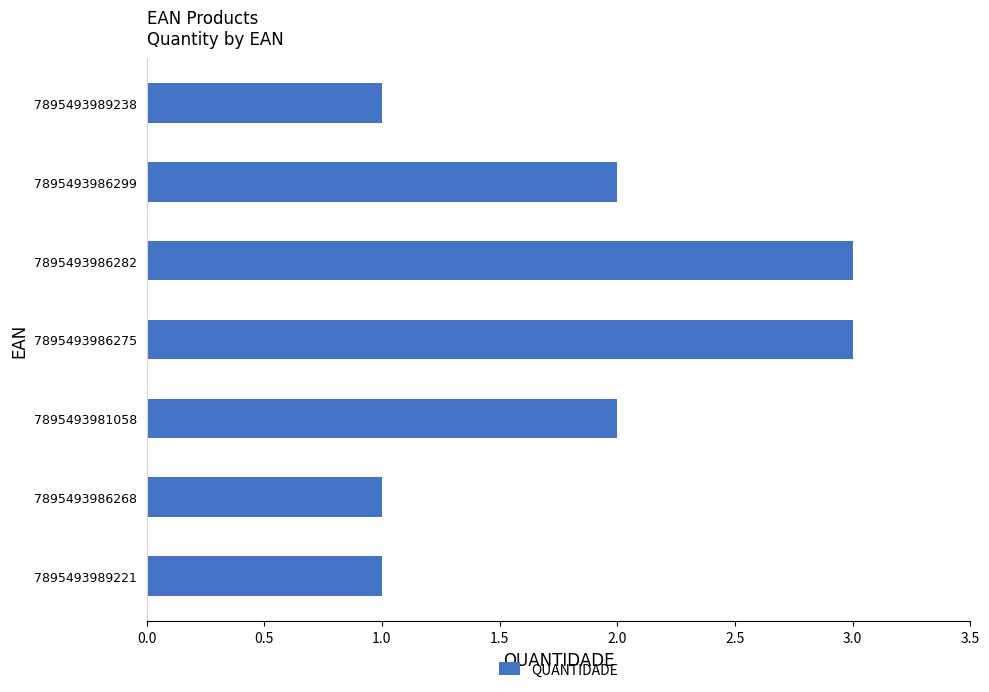

How many bars are there in total?

7